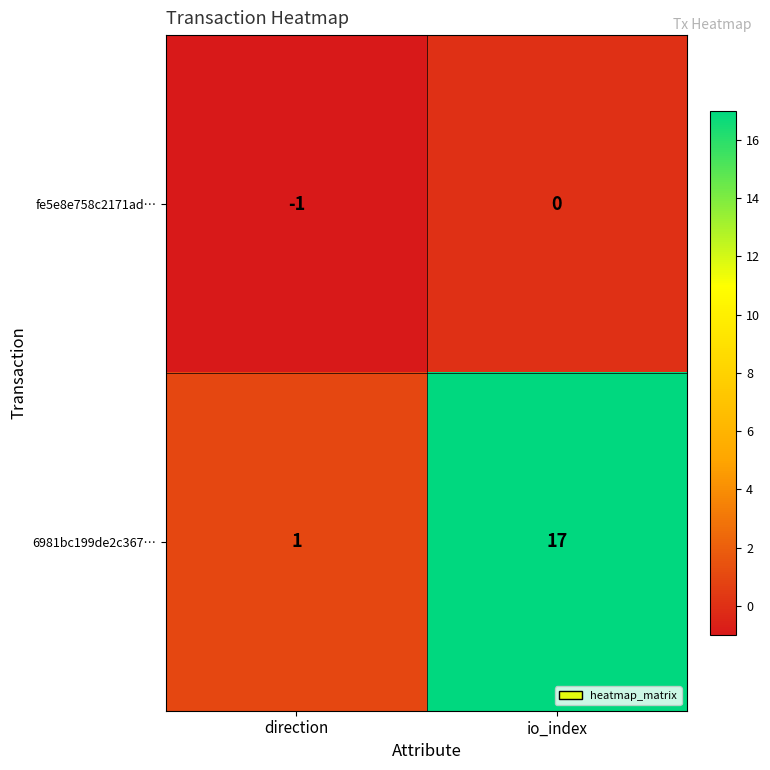

How many series are shown in this chart?

2